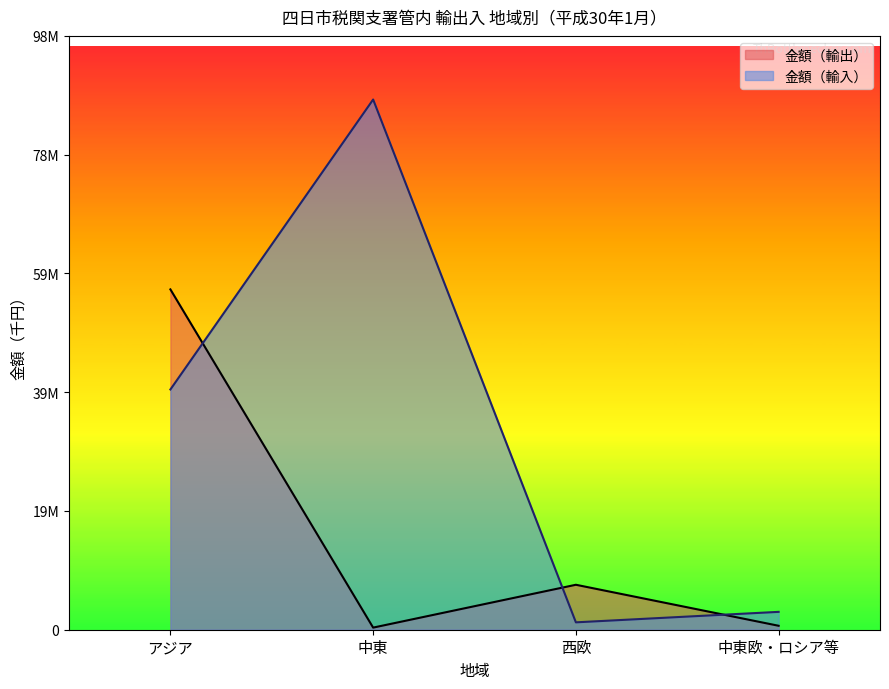

How many interior local peaks does the 金額（輸入） series have?

1